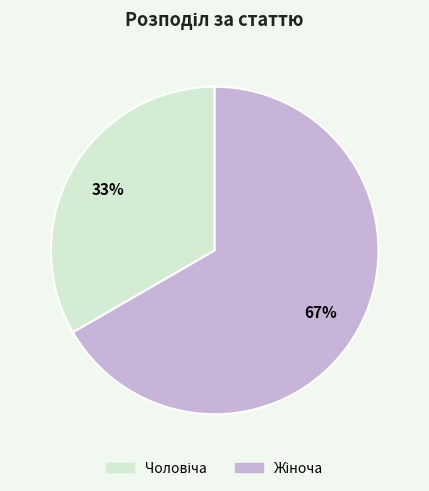

To the nearest percent, what is the average slice percentage?

50%